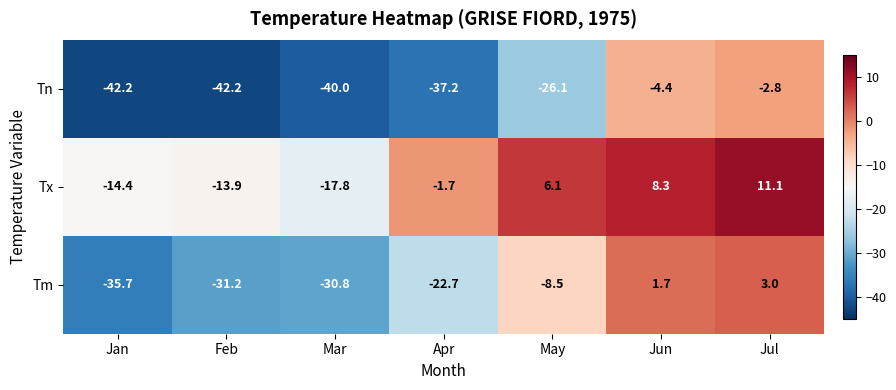

What value does the Tn series have at Jan?

-42.2